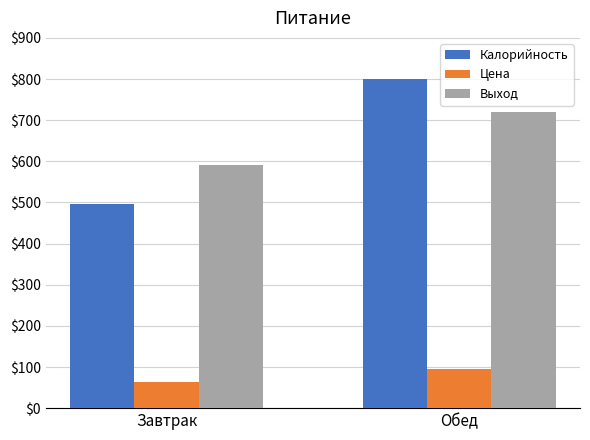

What is the total value across all series at Завтрак?

1151.1